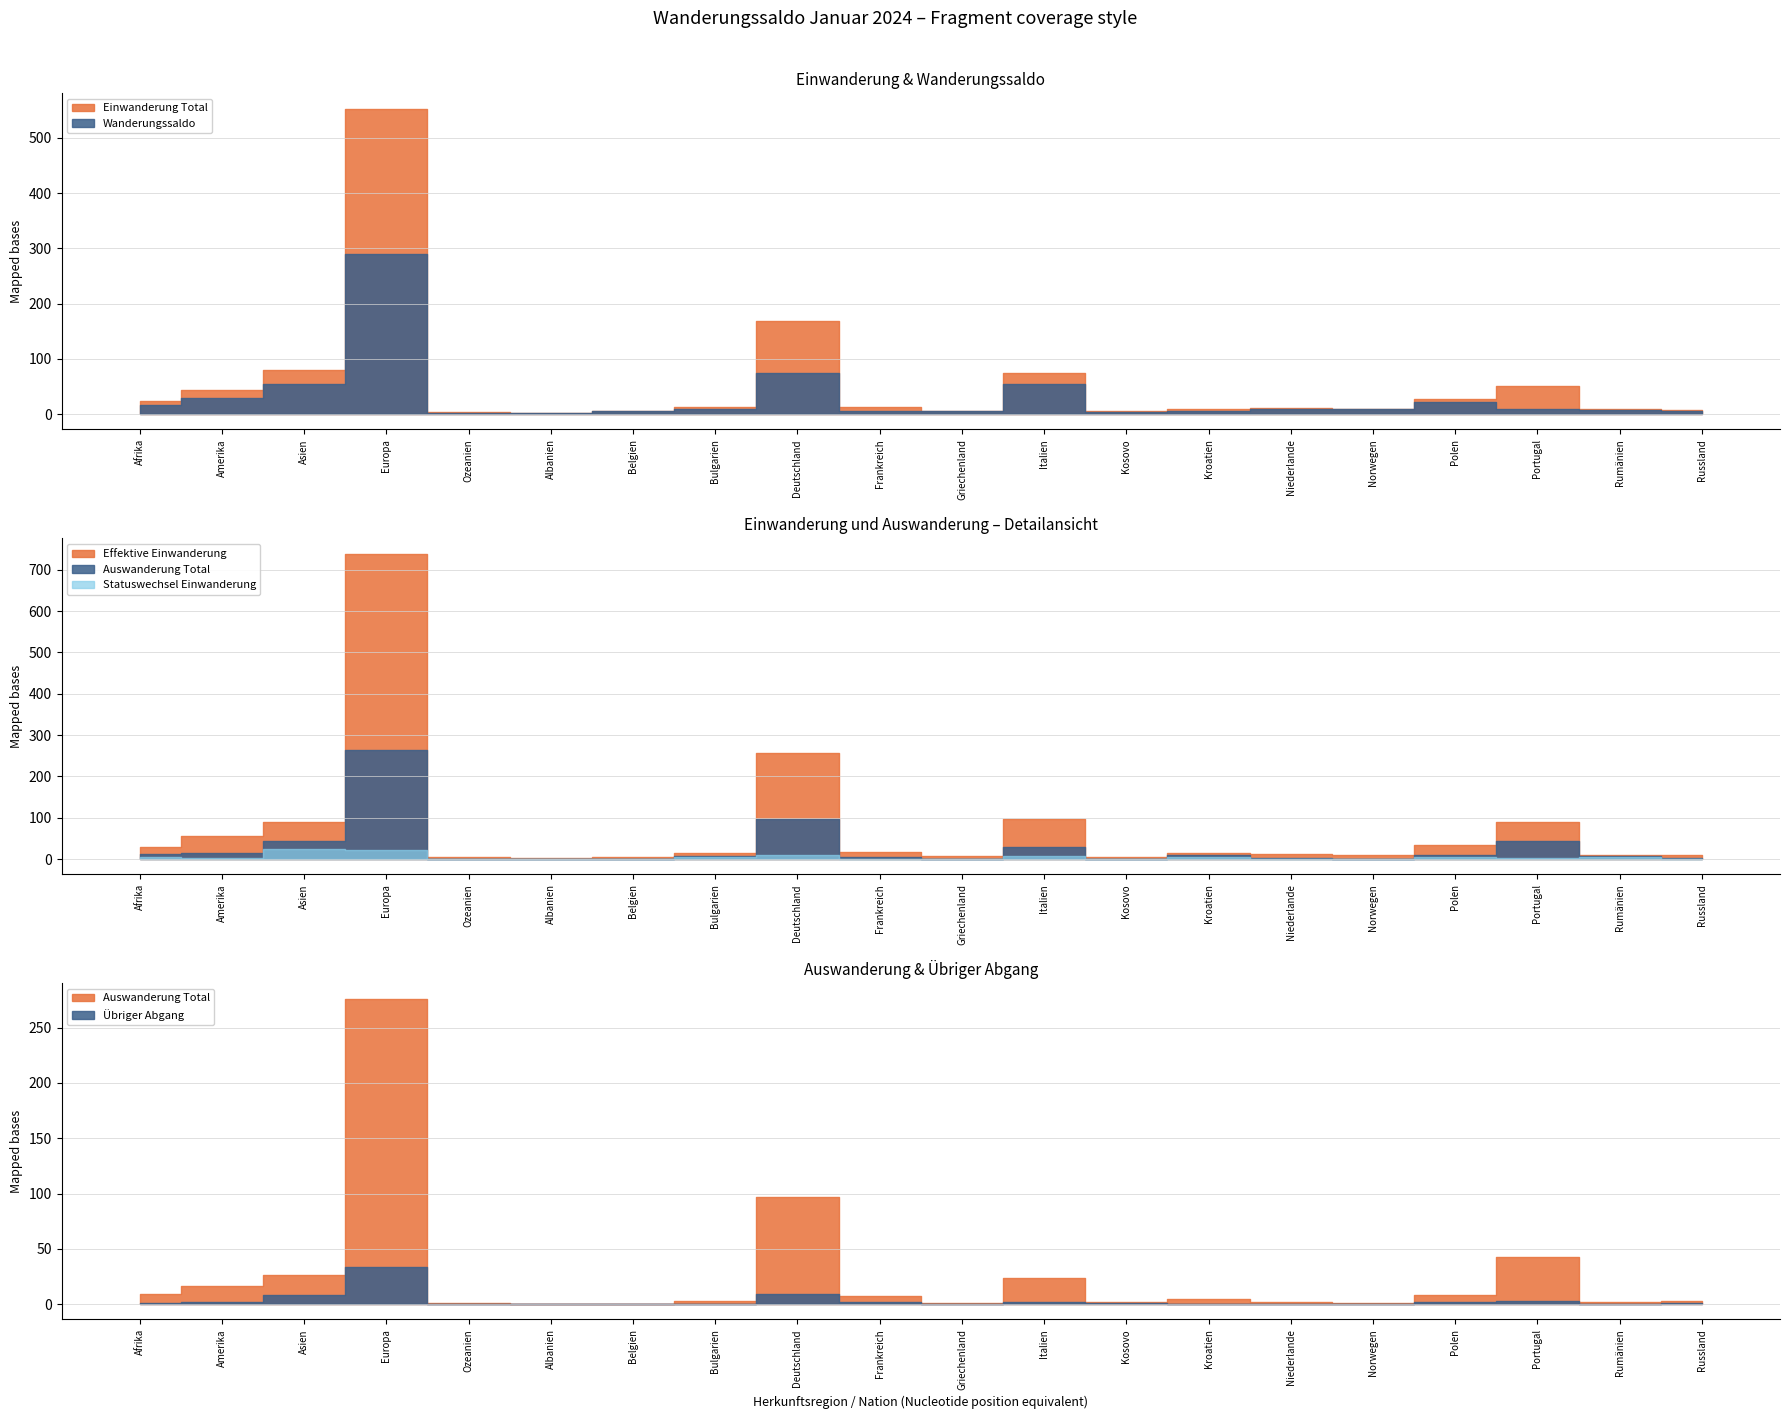

Which series changed the most between Deutschland and Italien?

Einwanderung Total